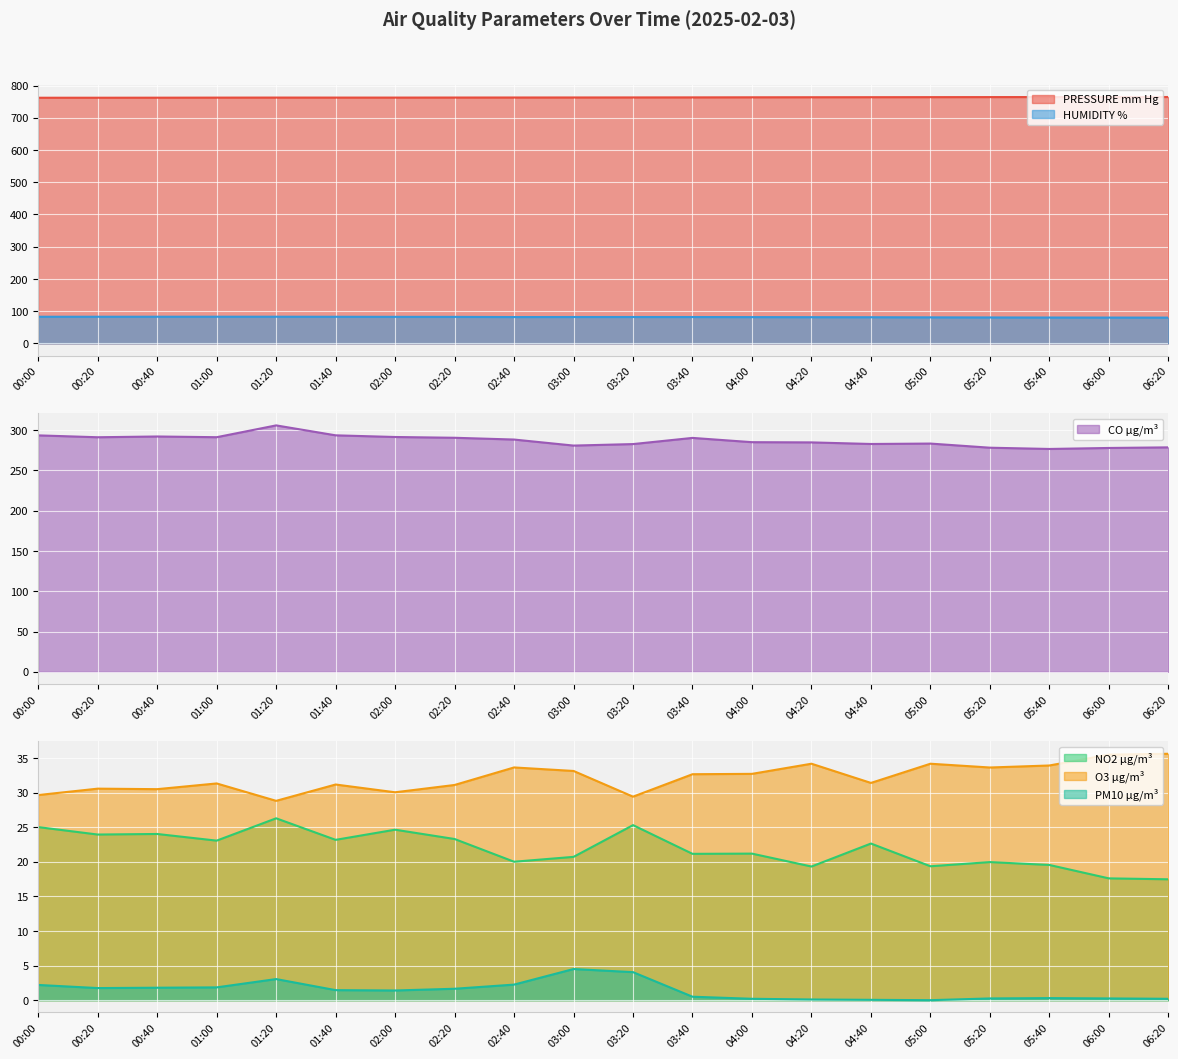

The O3 µg/m³ series shows 8.9 at 04:00. True or false?

False